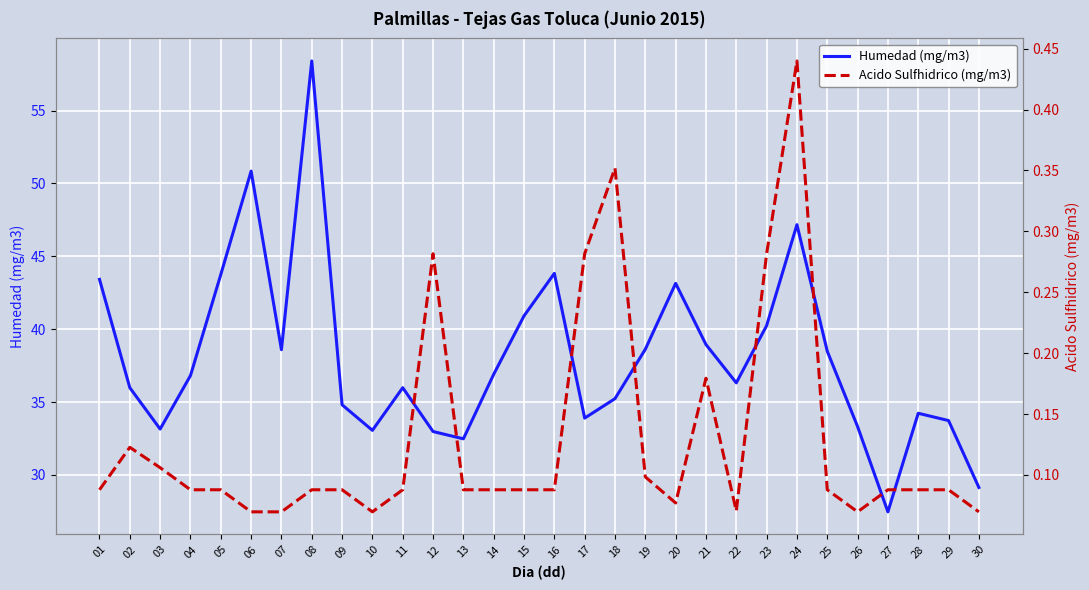

At which category does the chart reach its minimum across all series?

06